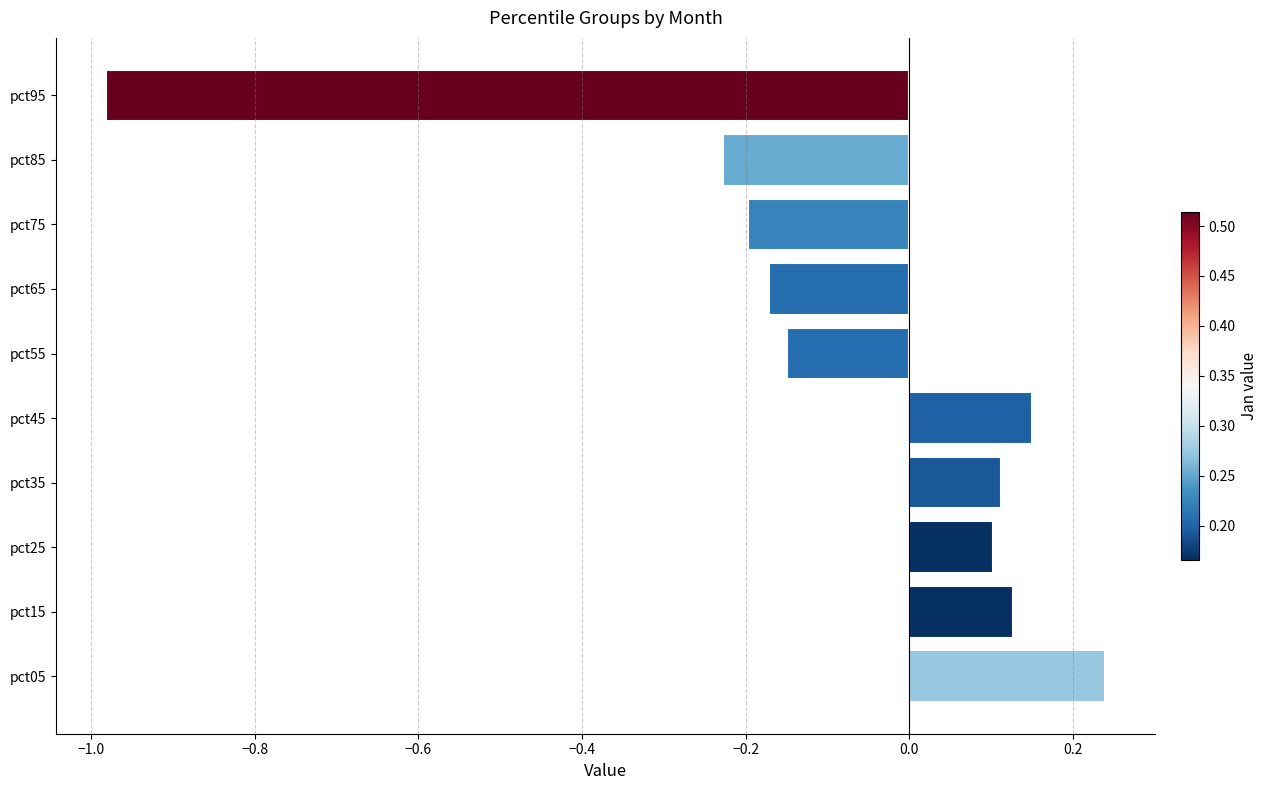

Between pct35 and pct75, which is larger?

pct35